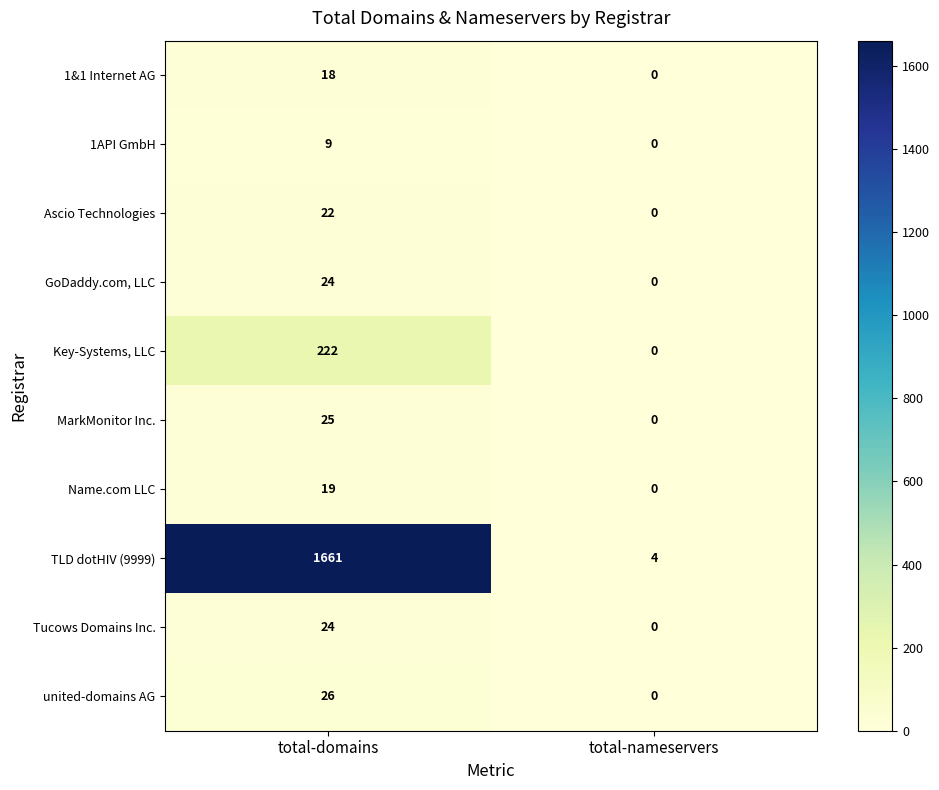

Rank the categories by TLD dotHIV (9999) value from highest to lowest.

total-domains, total-nameservers